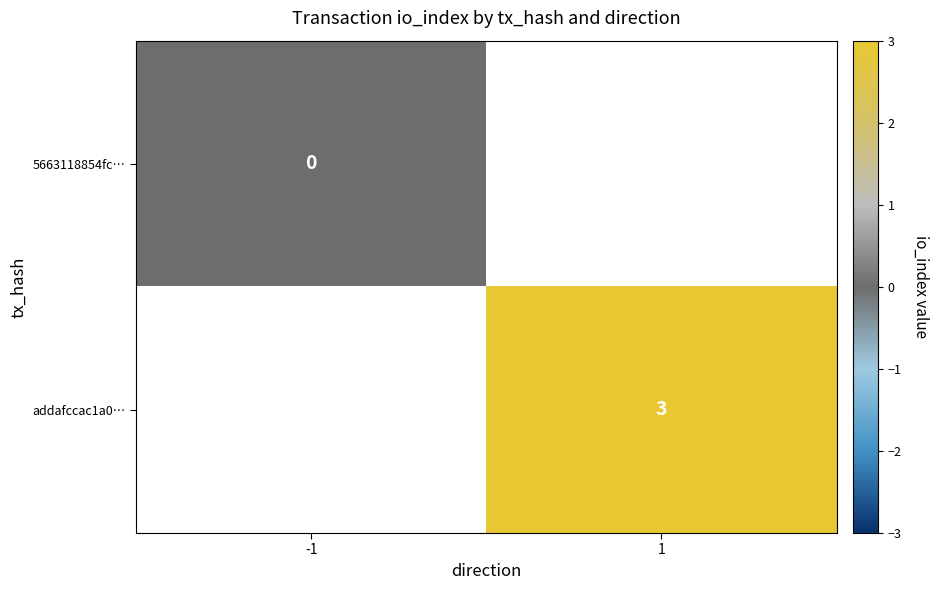

At how many categories does at least one series exceed 2?

1